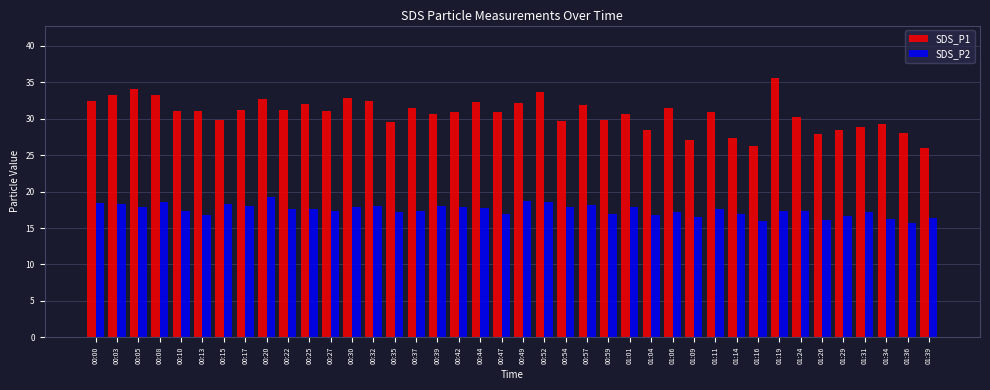

List the series in order of their overall mean, lowest first.

SDS_P2, SDS_P1